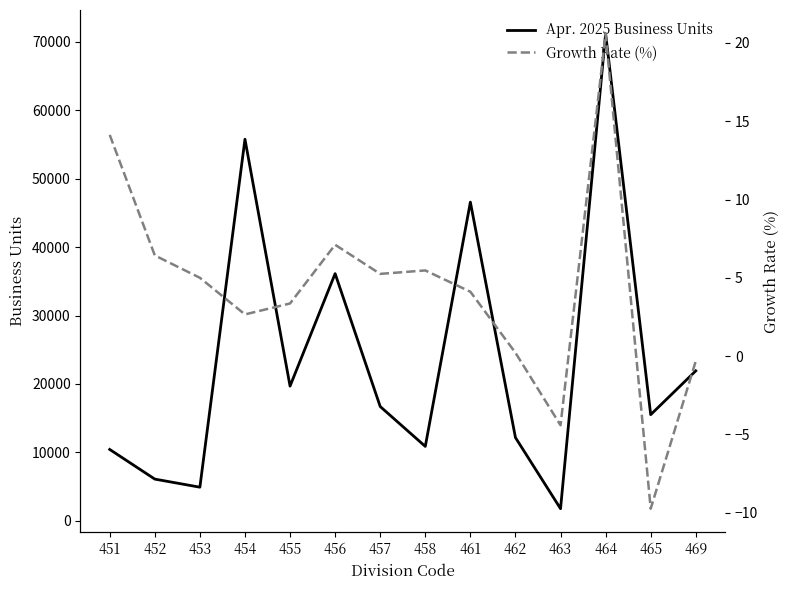

What are all the series names shown in the legend?

Apr. 2025 Business Units, Growth Rate (%)